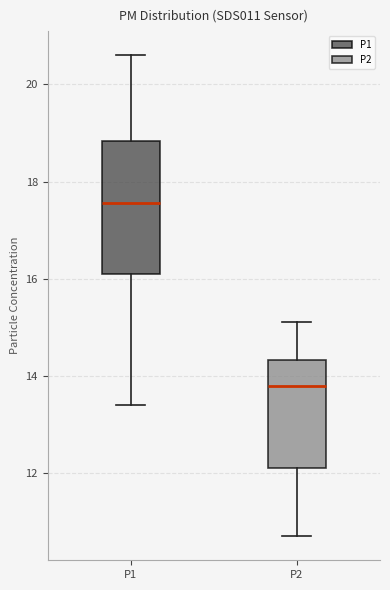

Reading left to right, transcribe this box plot: for each box, give where its median line is, the range the box spans, and where its two whiskers end, as read against the y-axis. The values are not printed on the chart, so give them approximately, as read against the axis.

P1: median 17.6, box 16.2 to 18.8, whiskers 13.4 to 20.6
P2: median 13.8, box 12.2 to 14.4, whiskers 10.8 to 15.2